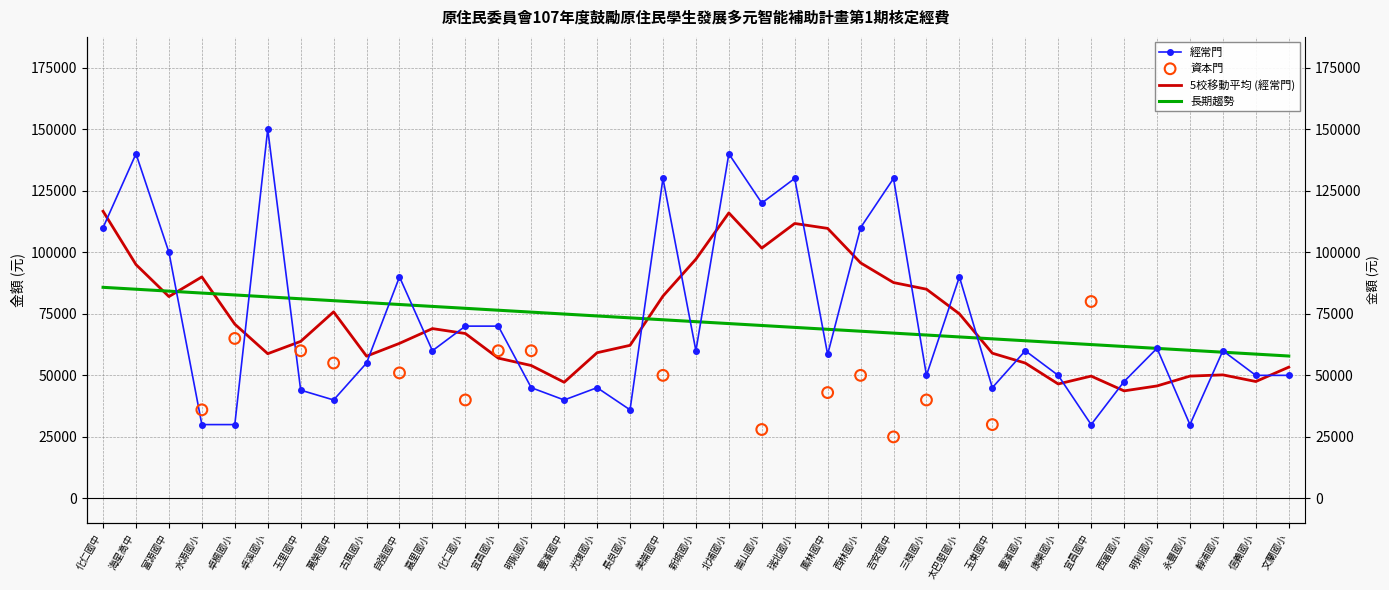

Approximately how many times larger is the value at 古風國小 compared to 吉安國中?

0.4